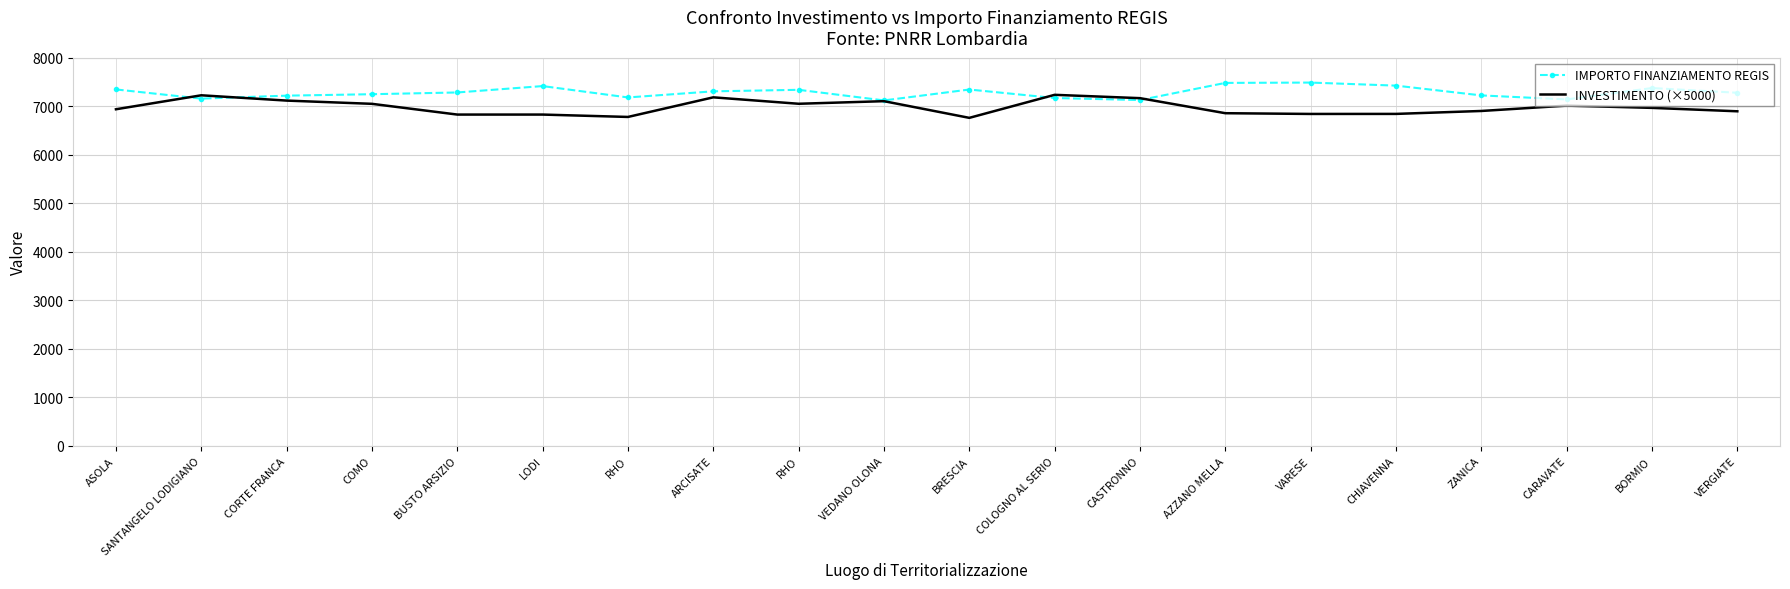

Rank the series by their average value, from highest to lowest.

IMPORTO FINANZIAMENTO REGIS, INVESTIMENTO (×5000)